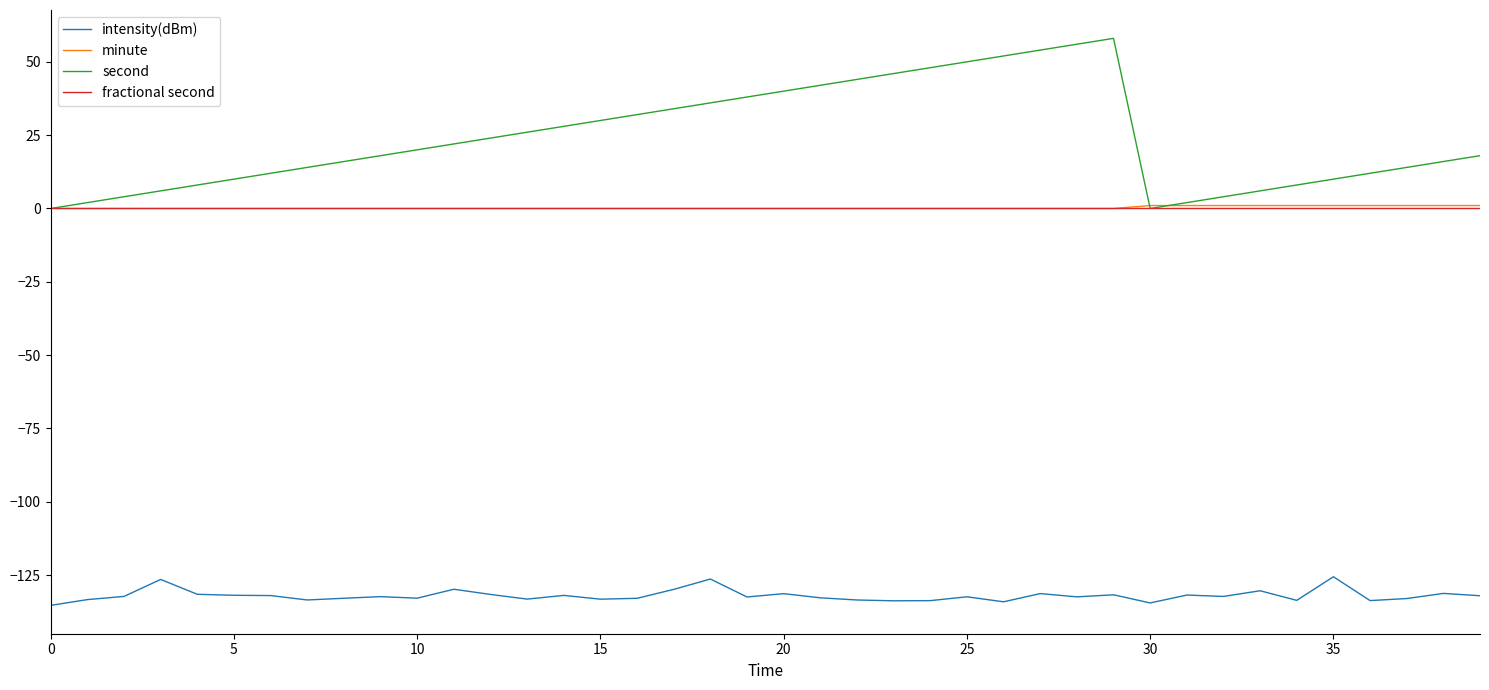

What is the difference between the second highest and second lowest values in the intensity(dBm) series?

8.1